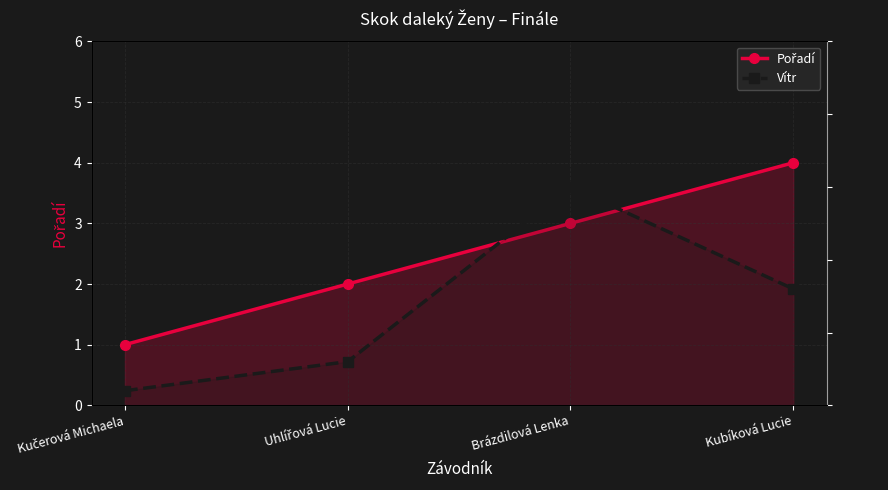

True or false: Pořadí has a value of 6.8 at Kubíková Lucie.

False